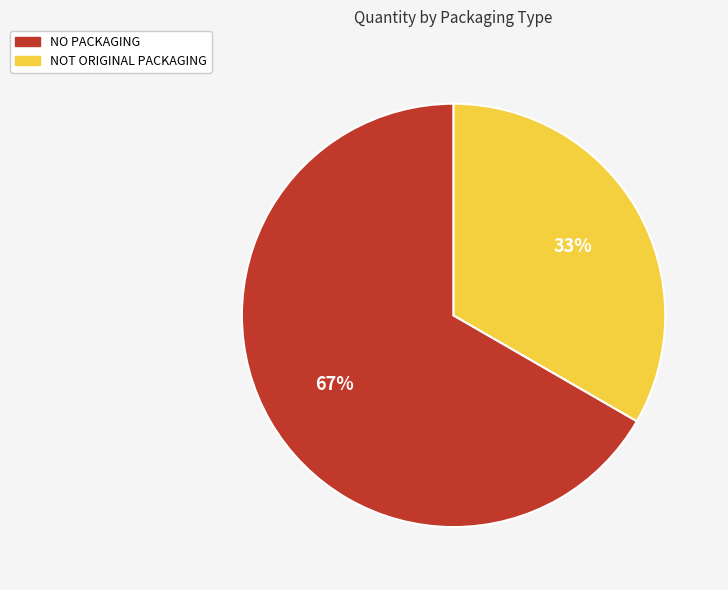

How many slices are in this pie chart?

2